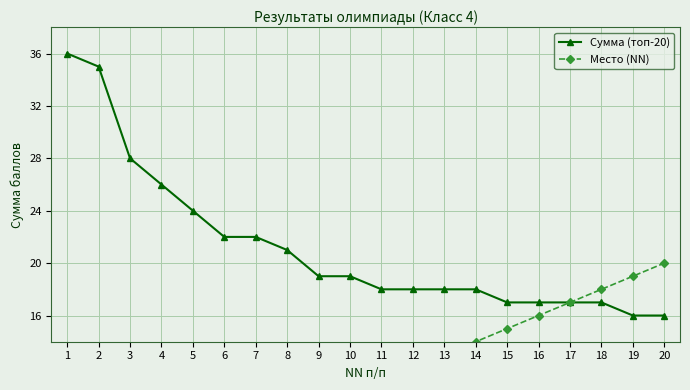

How many data points in Место (NN) are above 11?

9